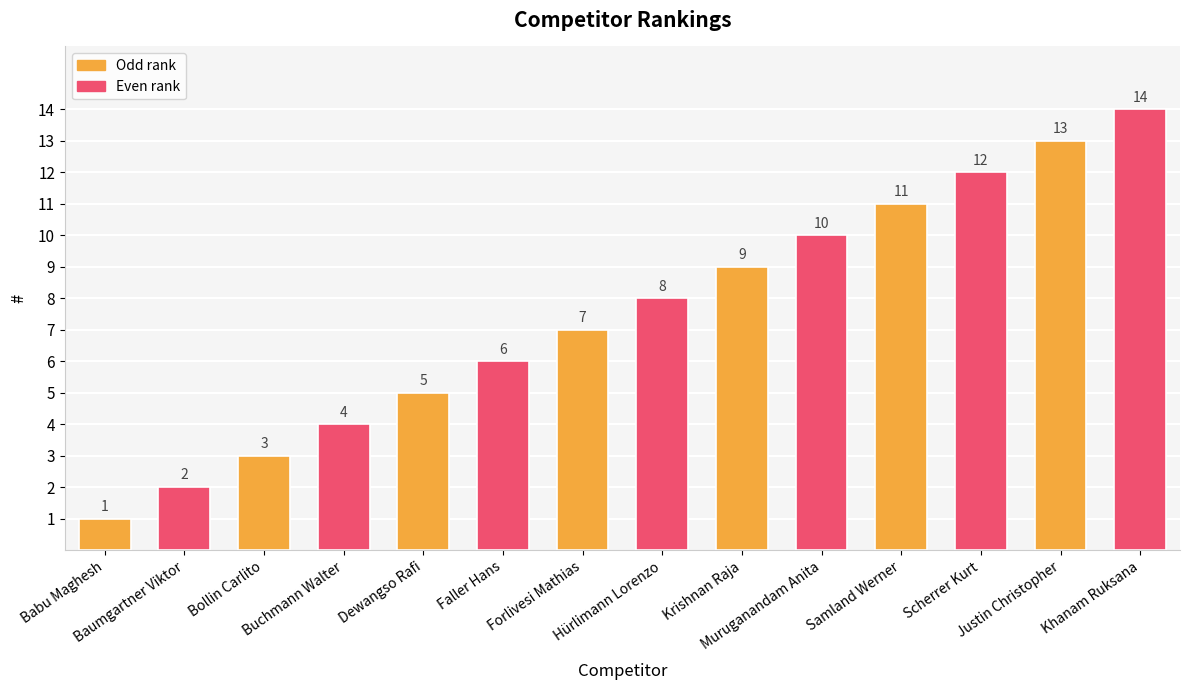

How many data points does each series have?

14